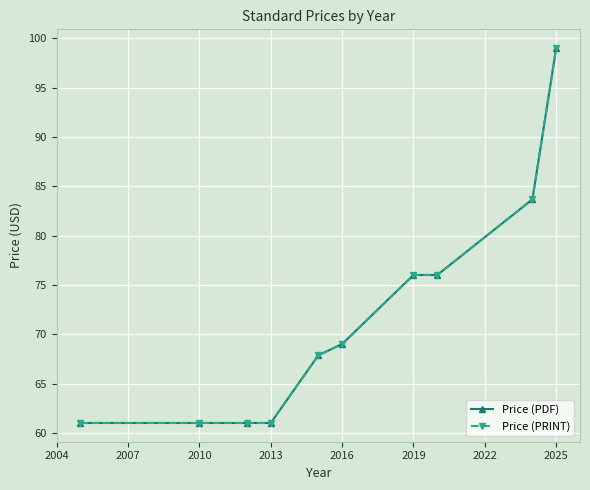

What are all the series names shown in the legend?

Price (PDF), Price (PRINT)